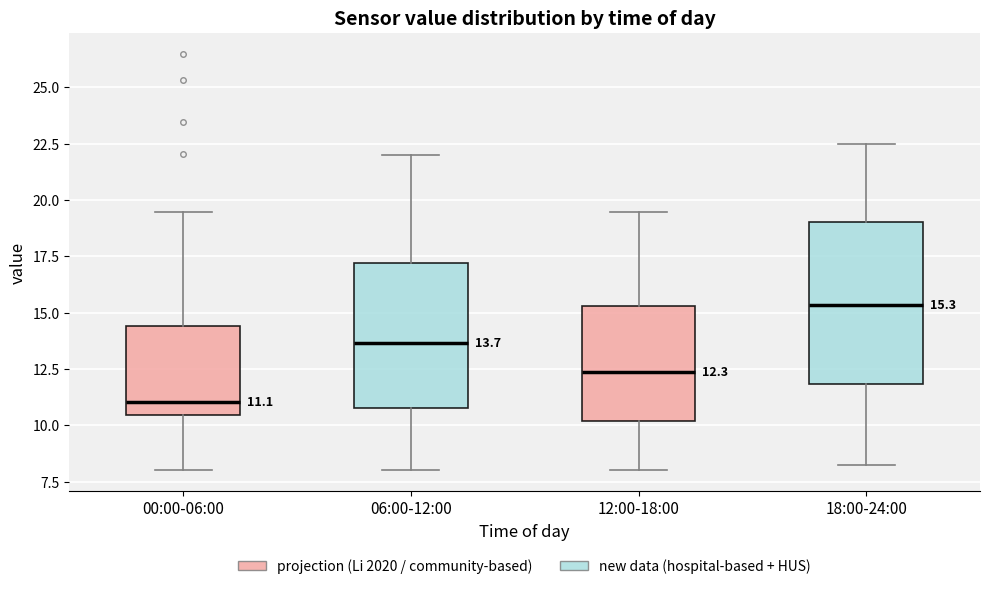

Comparing the boxes themselves (not the whiskers), which one is the tallest?

18:00-24:00